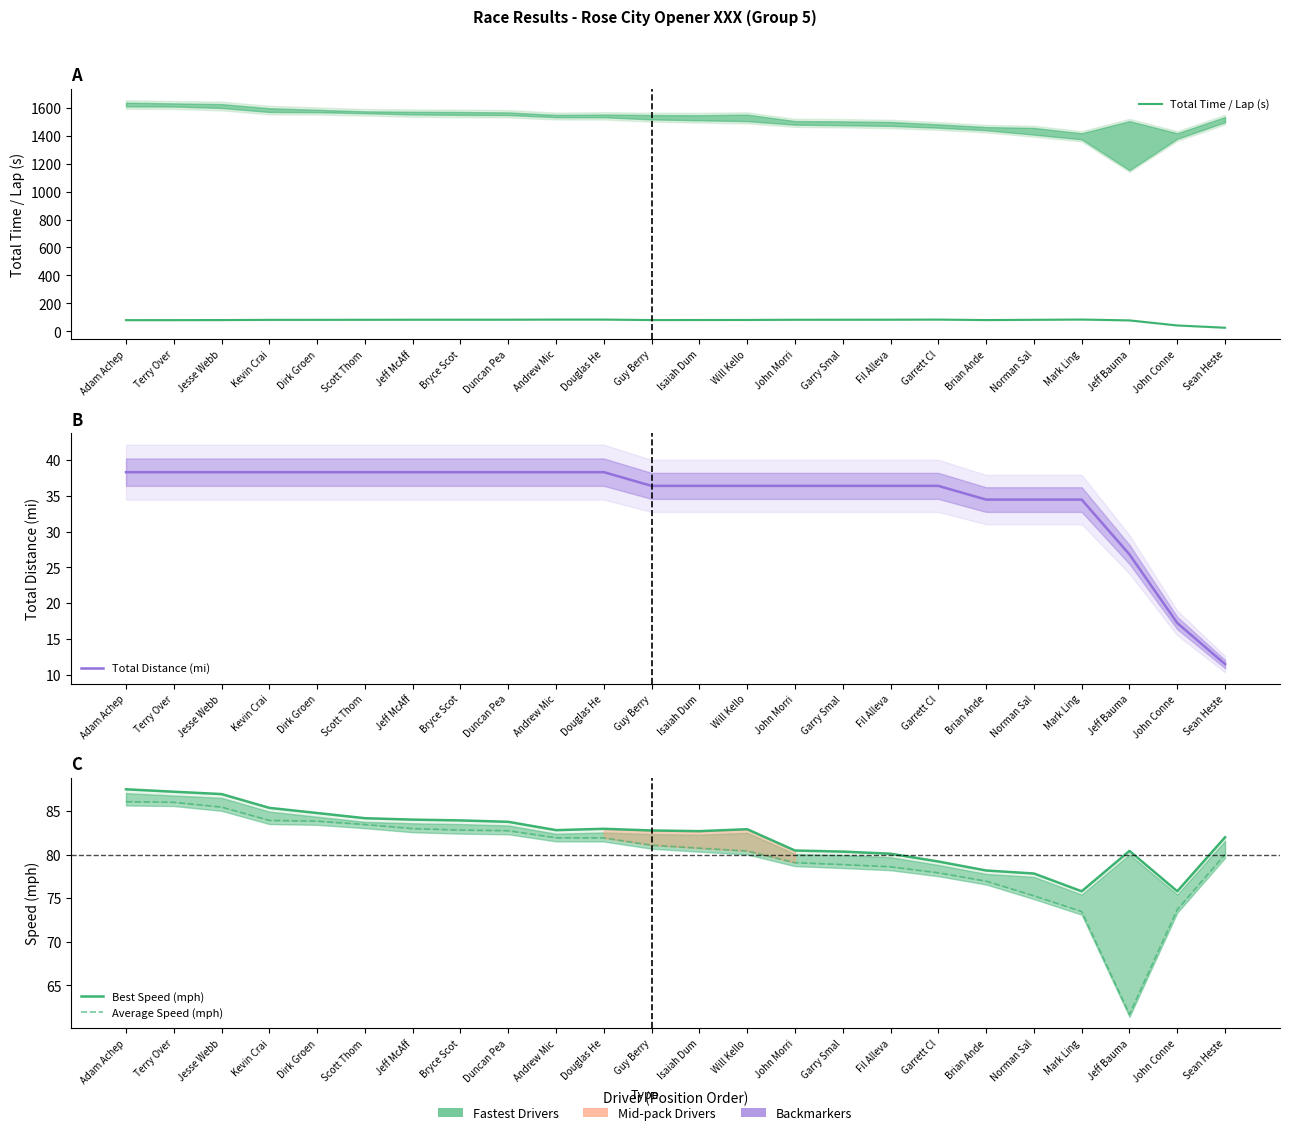

List the labels in order of Best Speed (mph) value, largest first.

Adam Achep, Terry Over, Jesse Webb, Kevin Crai, Dirk Groen, Scott Thom, Jeff McAff, Bryce Scot, Duncan Pea, Douglas He, Will Kello, Andrew Mic, Guy Berry, Isaiah Dum, Sean Heste, John Morri, Jeff Bauma, Garry Smal, Fil Alleva, Garrett Cl, Brian Ande, Norman Sal, John Conne, Mark Ling